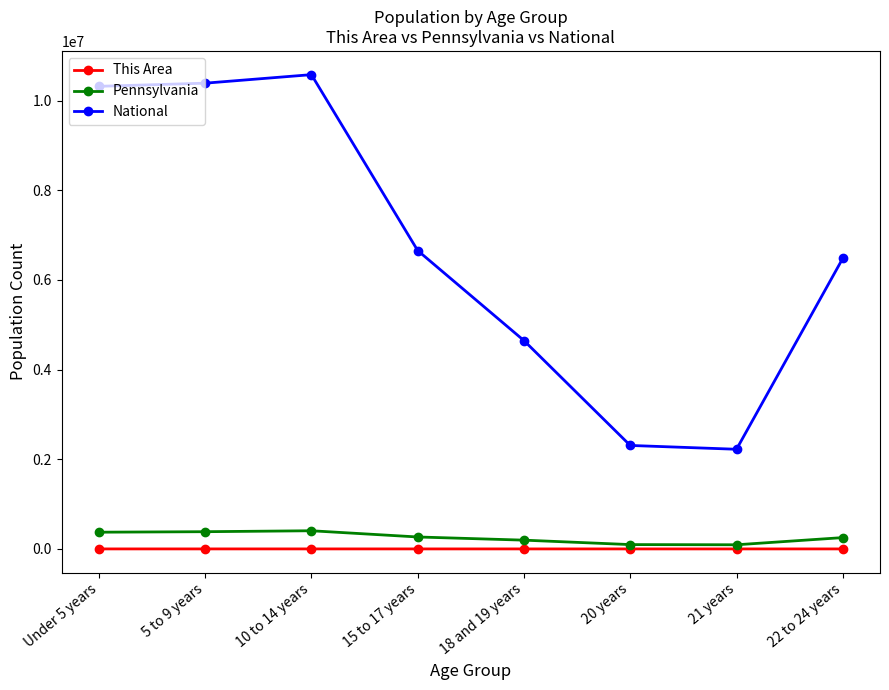

What is the greatest value displayed?

10579862